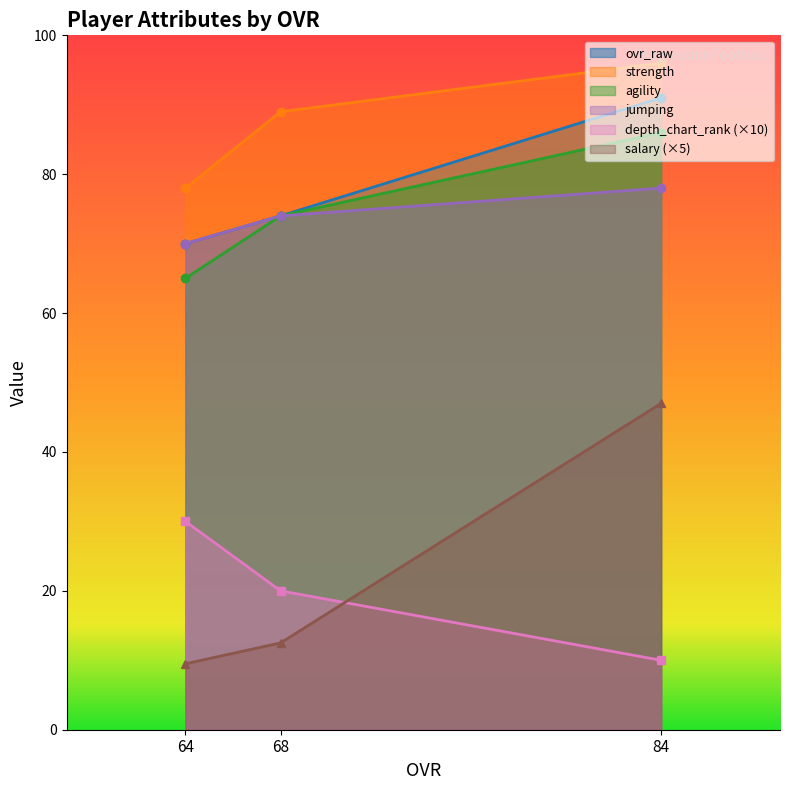

At which label is strength closest to 87?

68